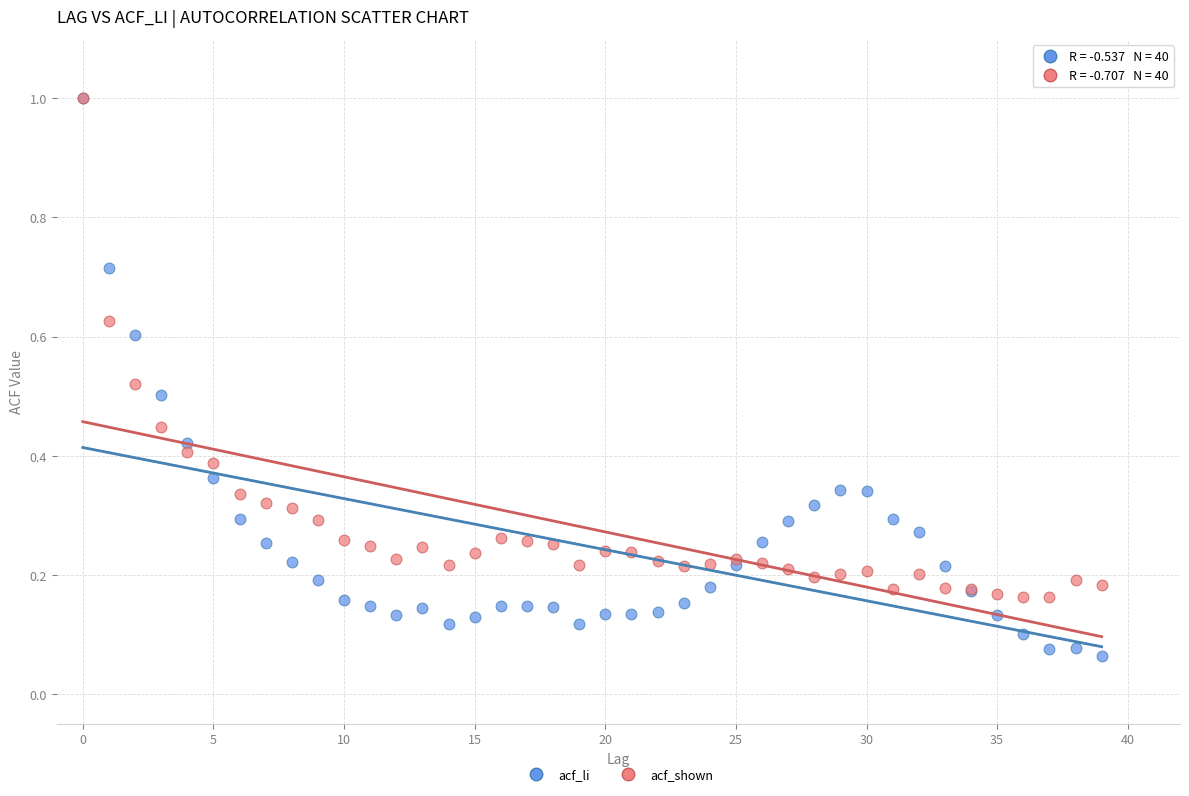

What are all the series names shown in the legend?

acf_li, acf_shown